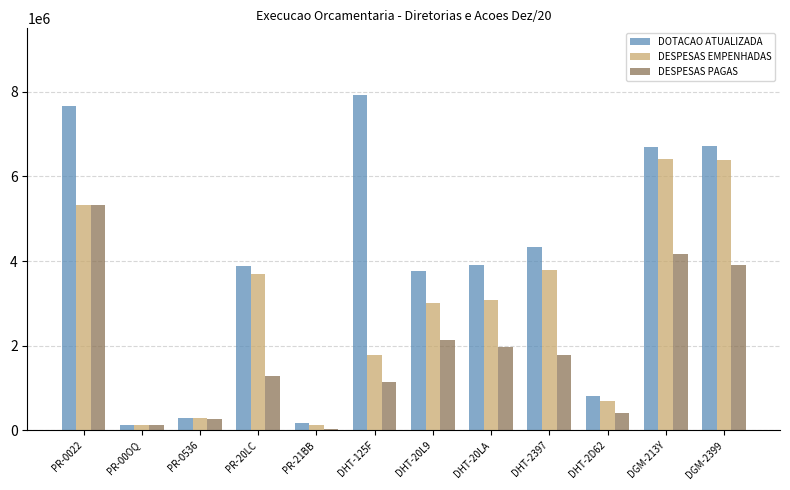

What is the value of the DOTACAO ATUALIZADA bar at the 6th from the left?

7927207.0